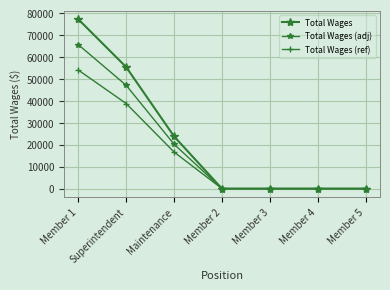

Is it true that Total Wages (adj) equals 30046.2 at Superintendent?

False